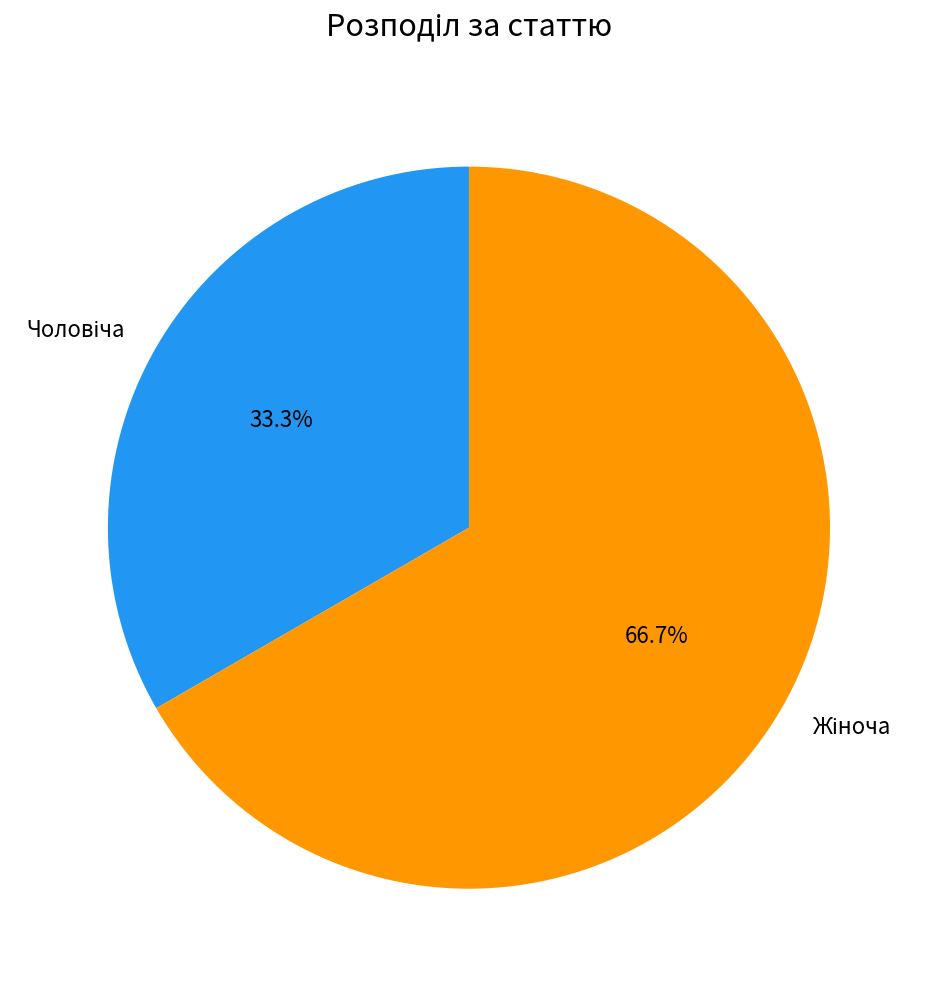

Is there any slice that represents more than half of the pie?

Yes